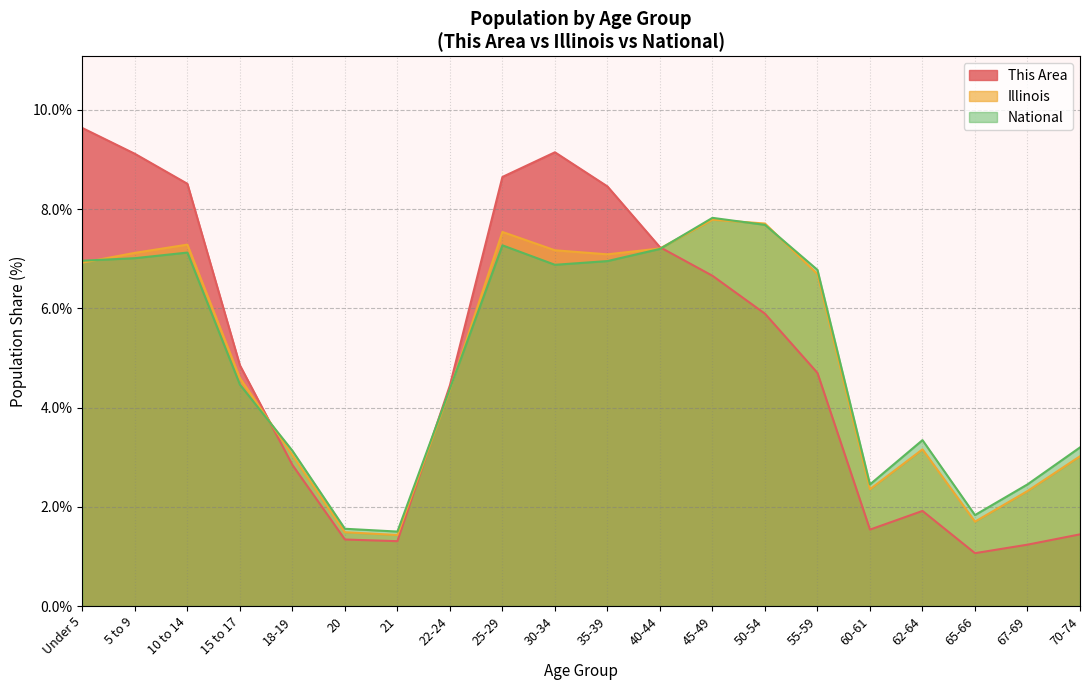

In National, how many points are higher than both neighbors (excluding endpoints)?

4